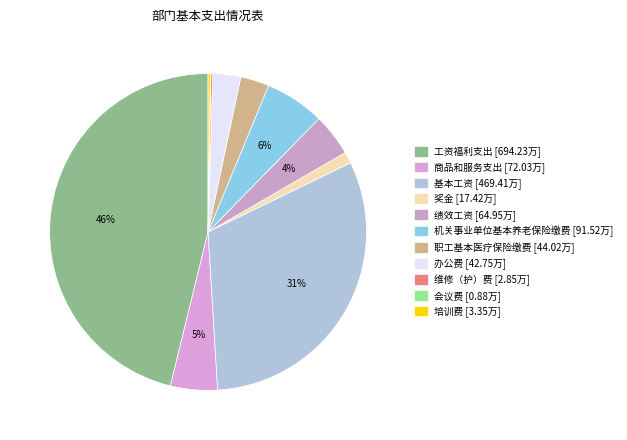

To the nearest percent, what is the difference between the 奖金 and 工资福利支出 slice percentages?

45%